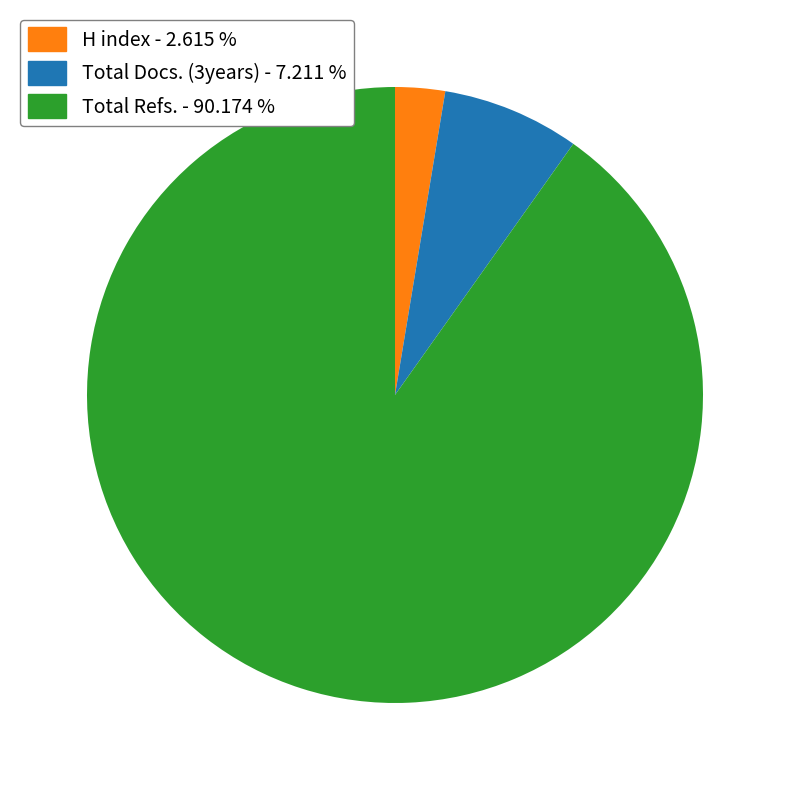

Is there a majority slice in this chart?

Yes